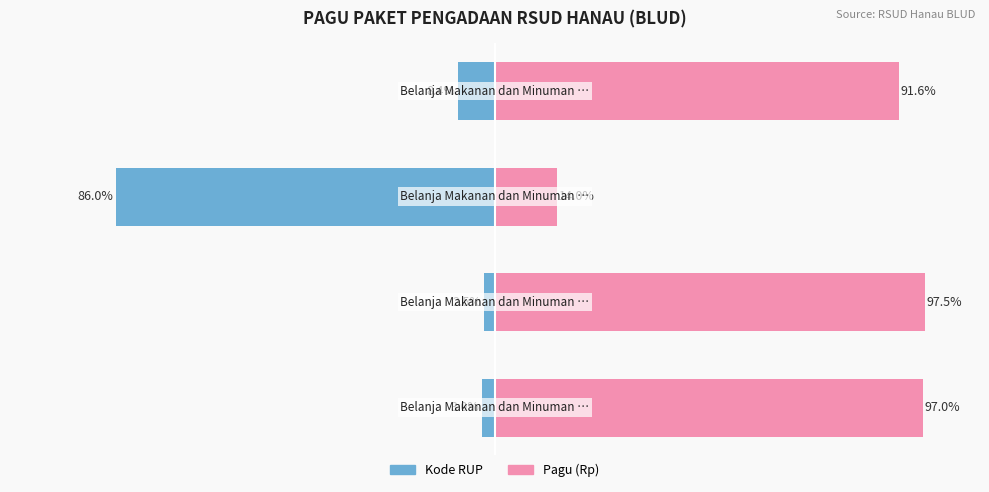

List the series in order of their peak value, lowest first.

Kode RUP, Pagu (Rp)